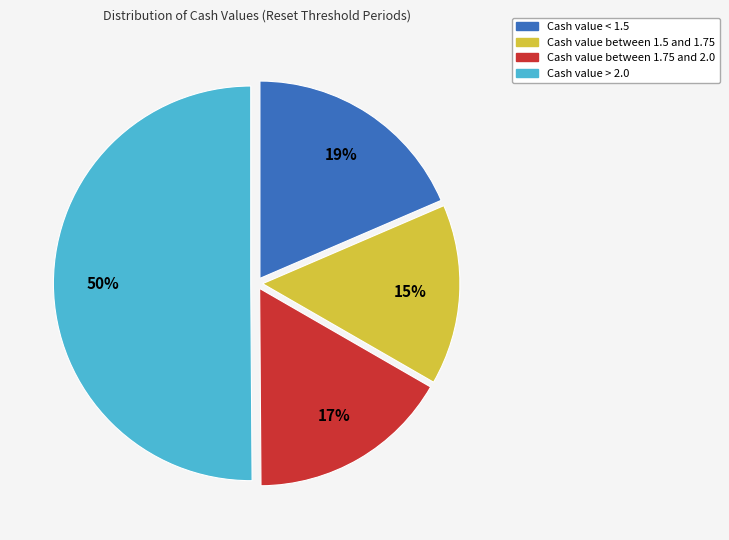

To the nearest percent, what is the difference between the largest and smallest slice percentages?

35%